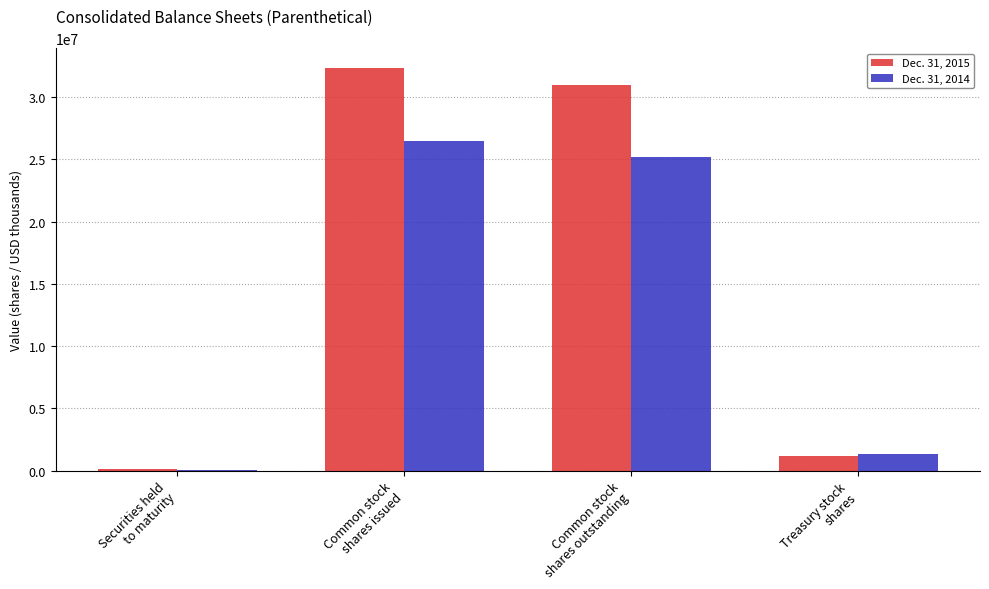

Count the number of categories in the chart.

4